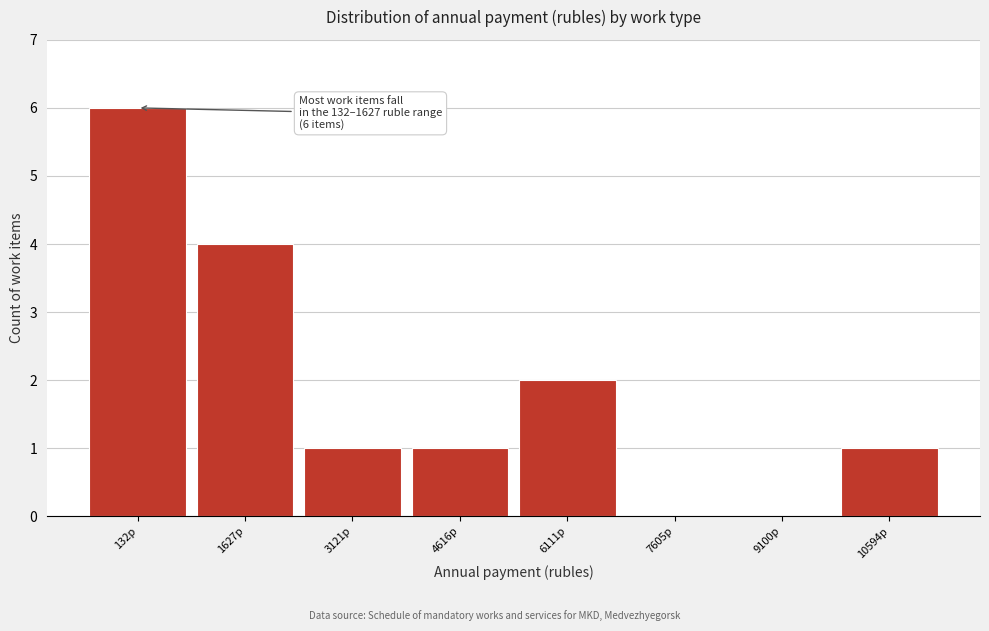

Reading right to left, list all the values displayed in this chart.

10594р=1	9100р=0	7605р=0	6111р=2	4616р=1	3121р=1	1627р=4	132р=6